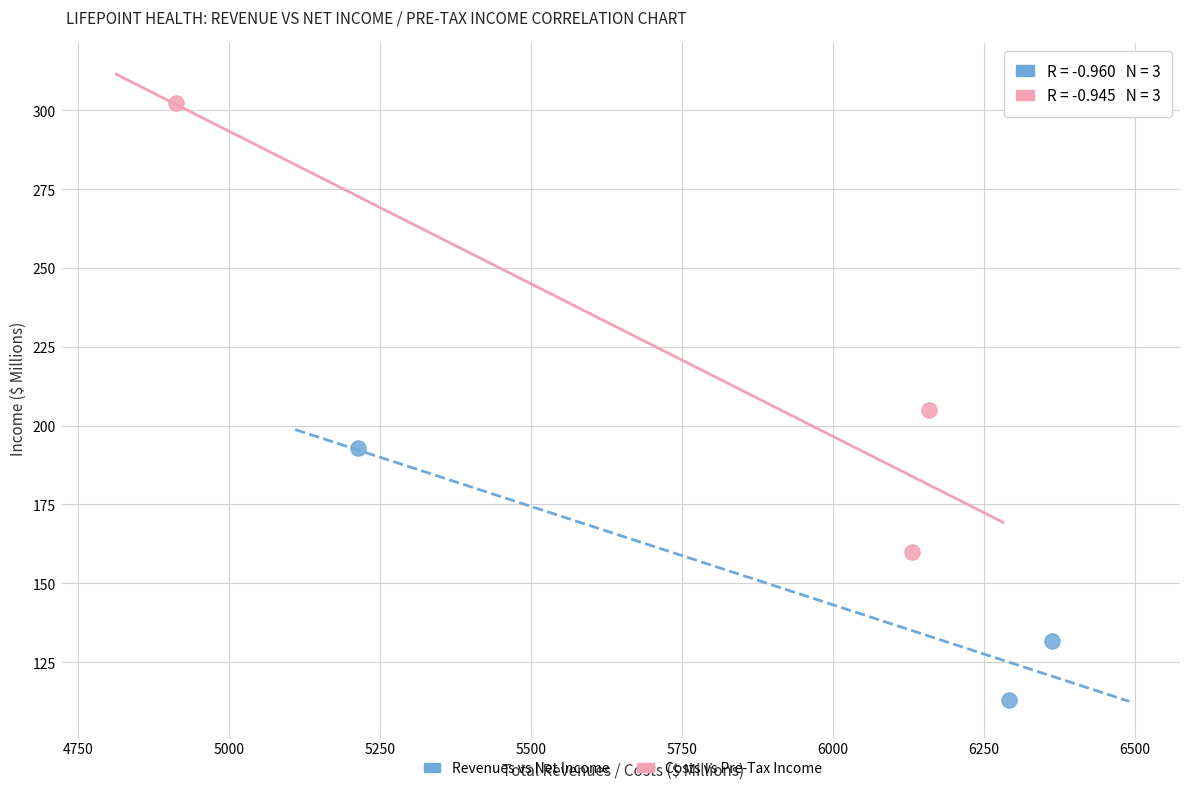

Which series reaches the minimum Y coordinate?

Revenues vs Net Income